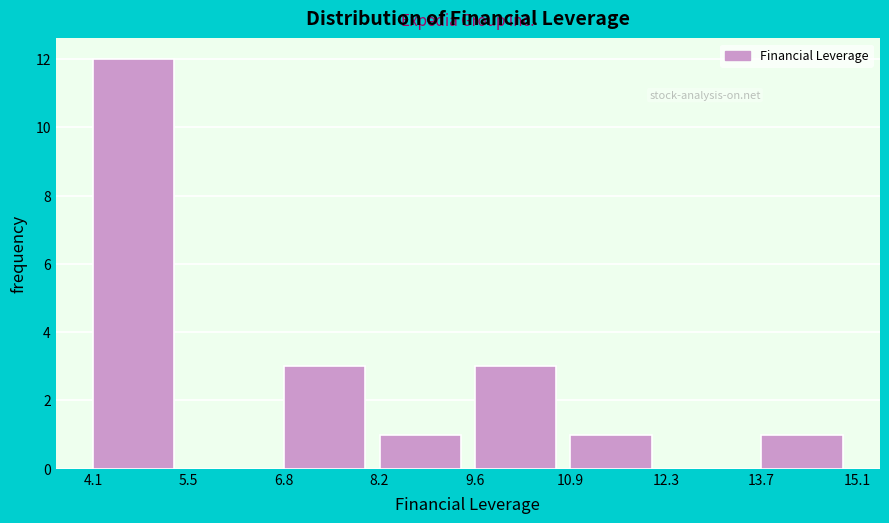

Which range on the x-axis has the tallest bar?

4.1 to 5.5